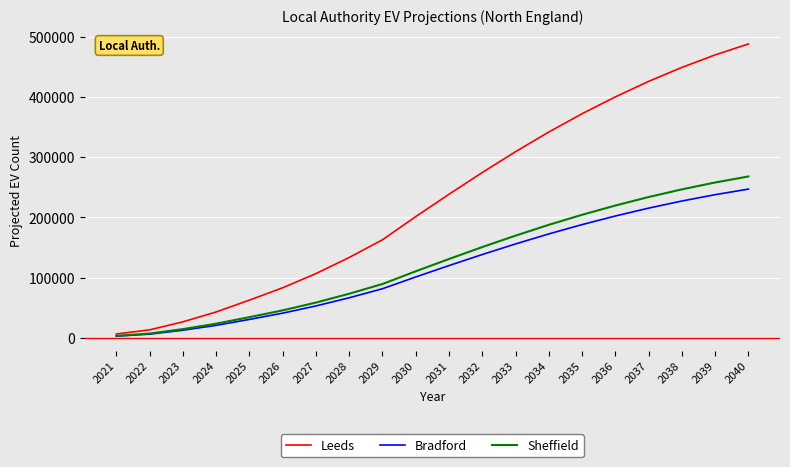

Which series has the largest range (max minus min)?

Leeds